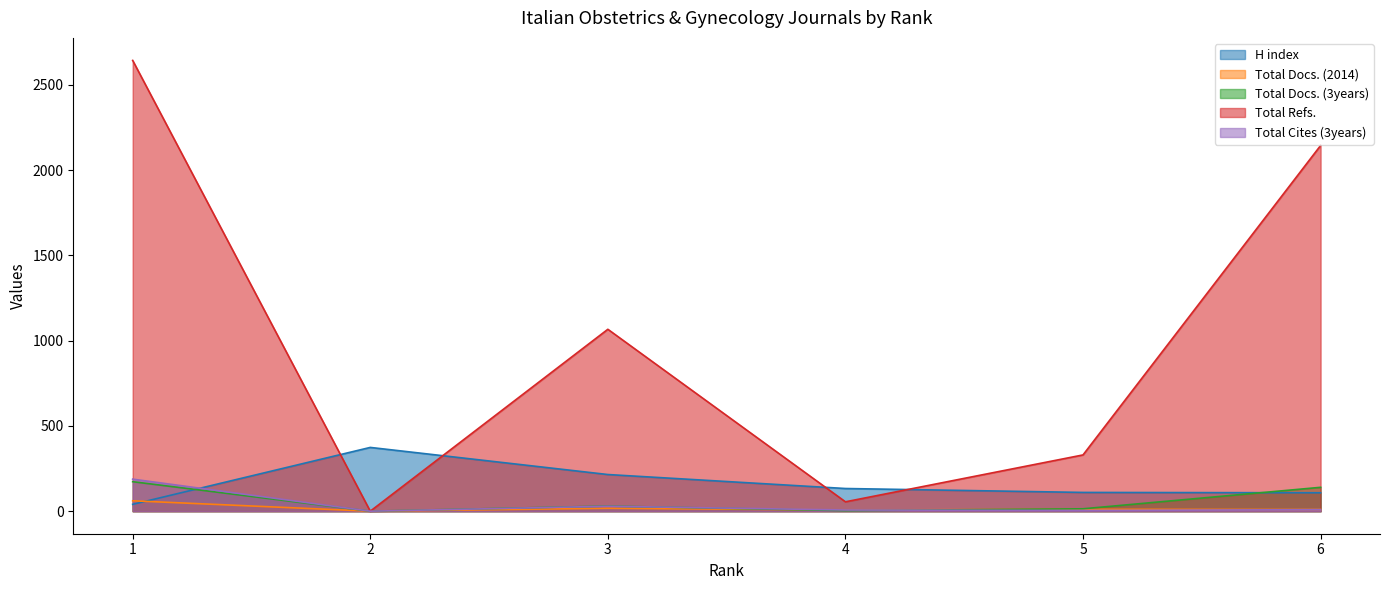

How many data points does each series have?

6